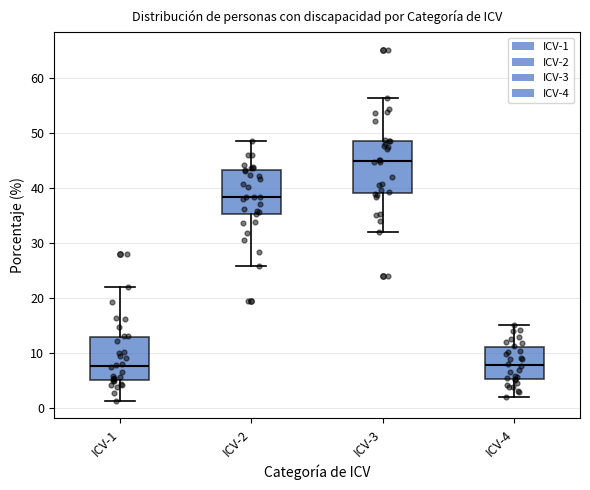

Reading left to right, transcribe this box plot: for each box, give where its median line is, the range the box spans, and where its two whiskers end, as read against the y-axis. The values are not printed on the chart, so give them approximately, as read against the axis.

ICV-1: median 8, box 5 to 13, whiskers 1 to 22
ICV-2: median 38, box 35 to 43, whiskers 26 to 49
ICV-3: median 45, box 39 to 49, whiskers 32 to 56
ICV-4: median 8, box 5 to 11, whiskers 2 to 15